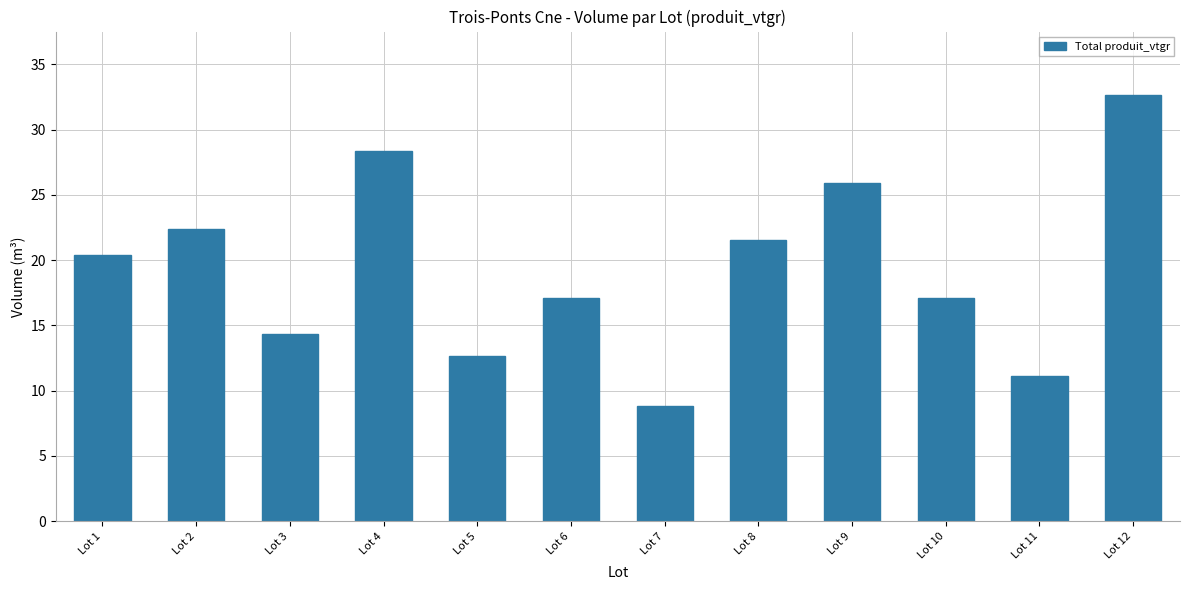

Between Lot 2 and Lot 8, which is larger?

Lot 2